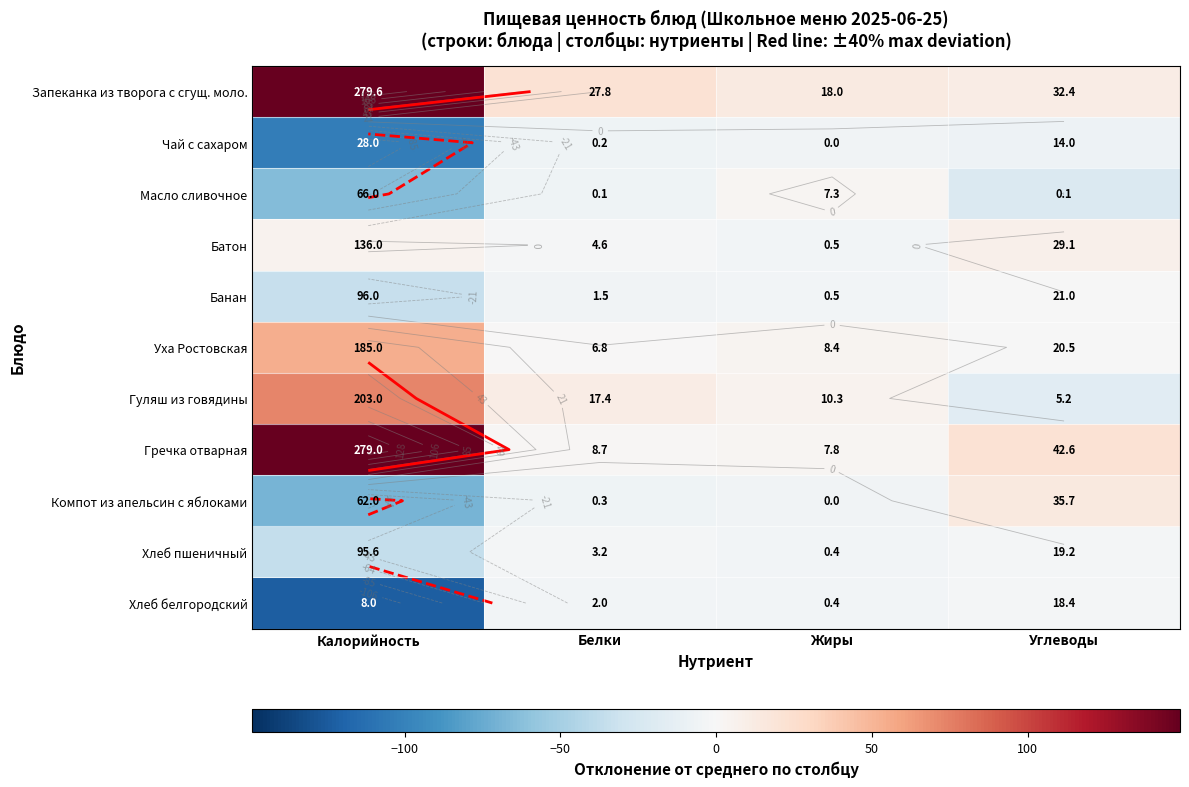

How many data points in Хлеб пшеничный are above -3?

1